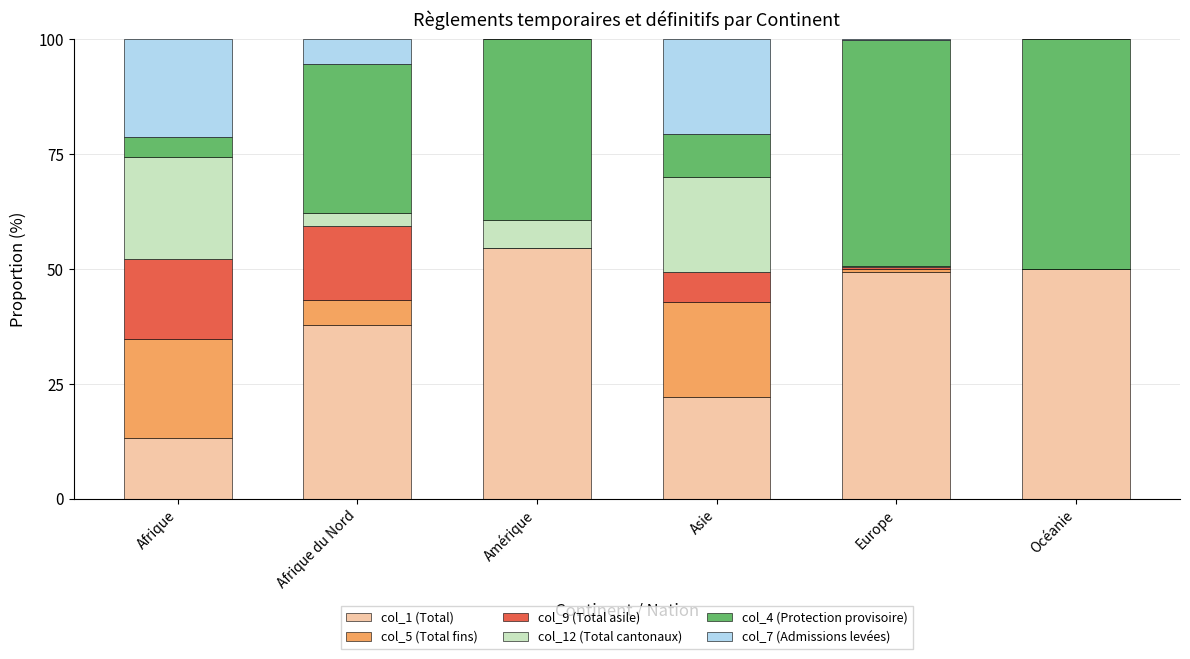

What are all the series names shown in the legend?

col_1 (Total), col_5 (Total fins), col_9 (Total asile), col_12 (Total cantonaux), col_4 (Protection provisoire), col_7 (Admissions levées)